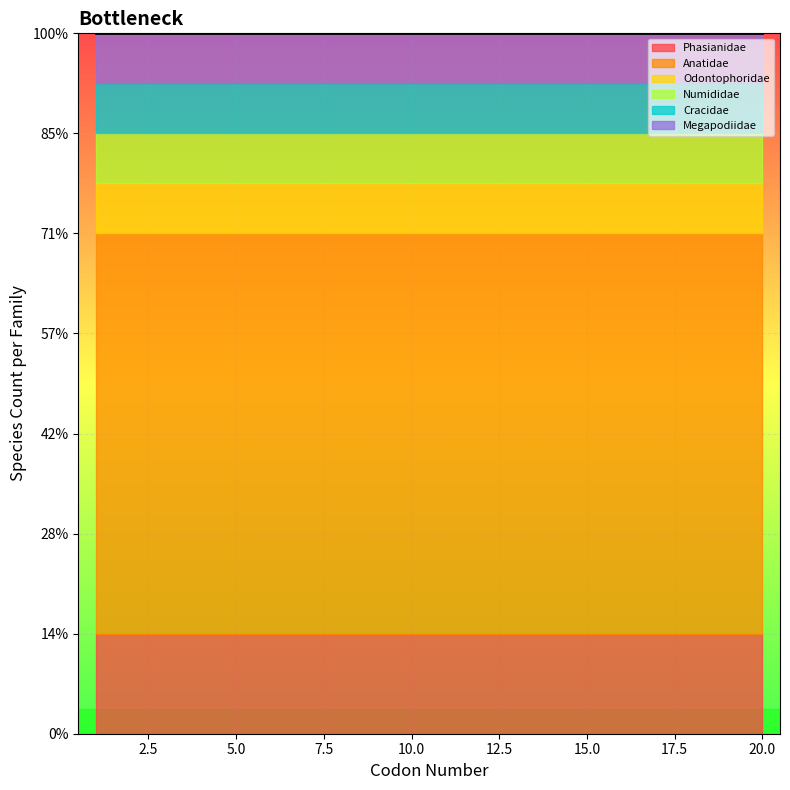

At which label is Odontophoridae closest to 2?

1